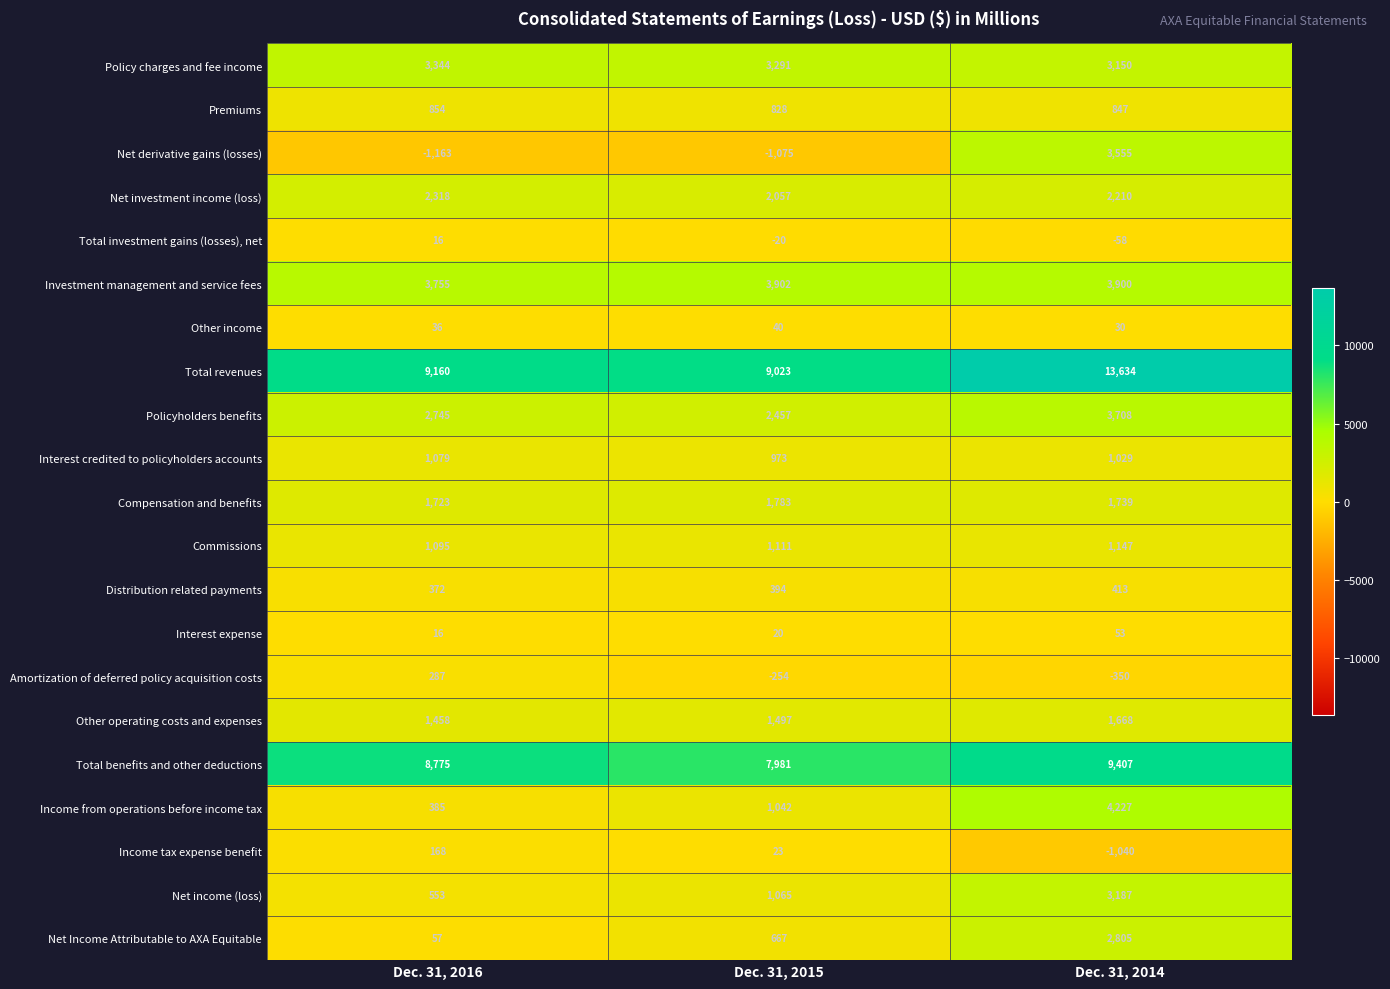

How many data points in Net Income Attributable to AXA Equitable are less than 667?

1